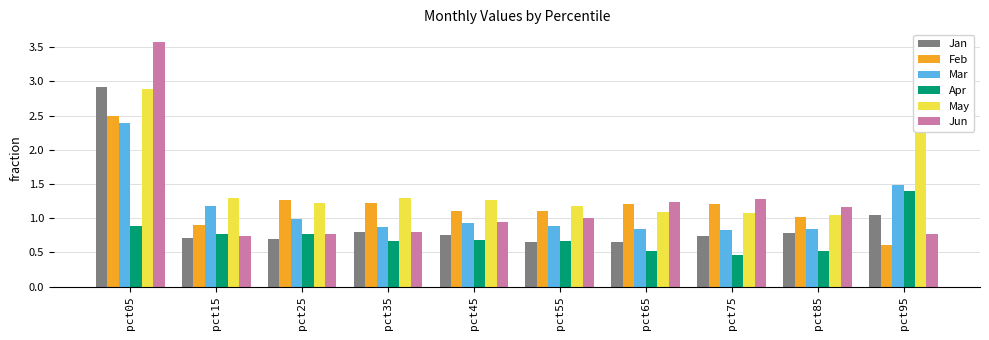

What is the total value across all series at pct45?

5.7